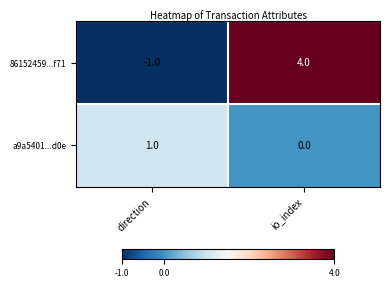

At which category is the sum across all series the highest?

io_index